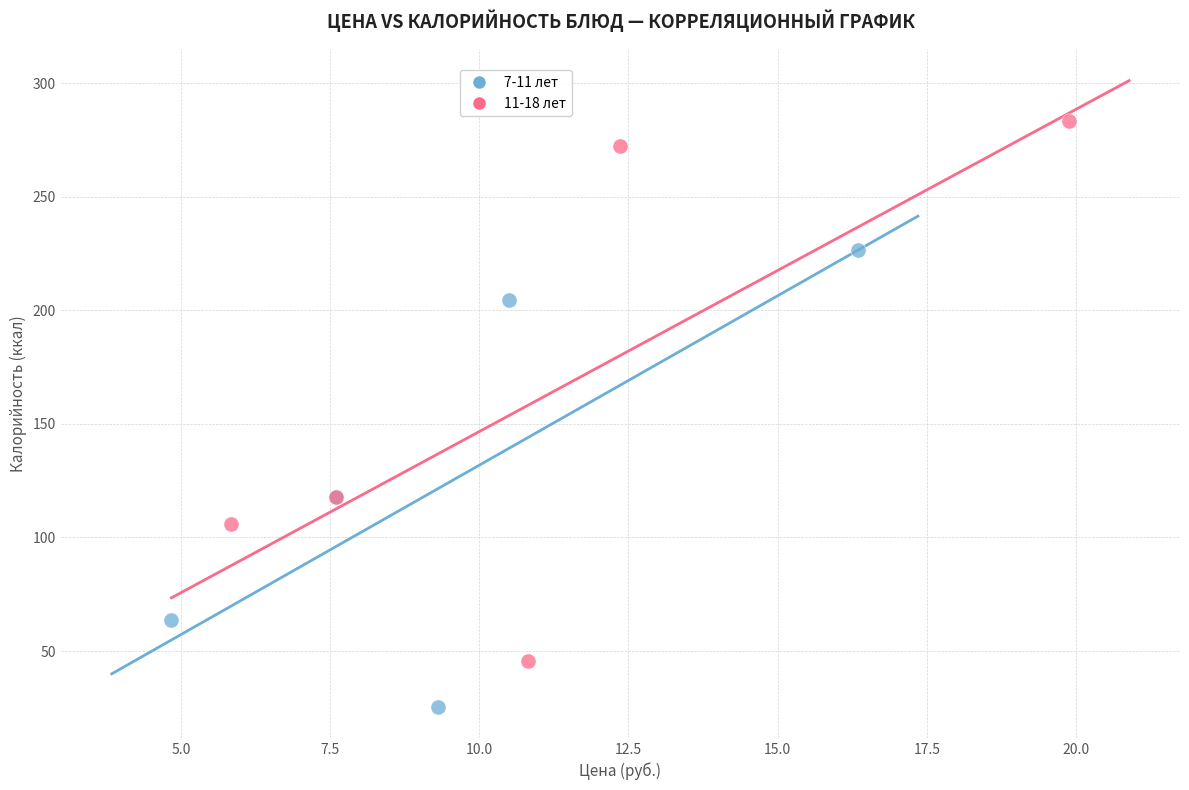

Which series contains the lowest Y value?

7-11 лет